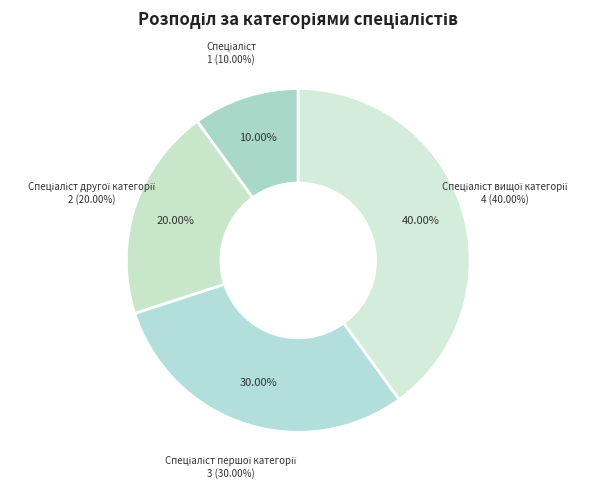

To the nearest percent, what is the combined percentage of Спеціаліст and Спеціаліст вищої категорії?

50%